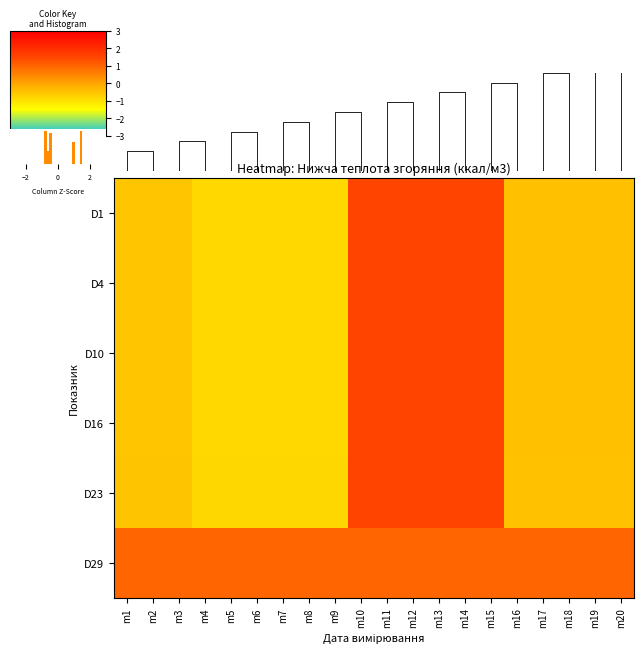

Reading left to right, list all the values displayed in this chart.

D1: m1=-0.6	m2=-0.6	m3=-0.6	m4=-0.9	m5=-0.9	m6=-0.9	m7=-0.9	m8=-0.9	m9=-0.9	m10=1.5	m11=1.5	m12=1.5	m13=1.5	m14=1.5	m15=1.5	m16=-0.4	m17=-0.4	m18=-0.4	m19=-0.4	m20=-0.4
D4: m1=-0.6	m2=-0.6	m3=-0.6	m4=-0.9	m5=-0.9	m6=-0.9	m7=-0.9	m8=-0.9	m9=-0.9	m10=1.5	m11=1.5	m12=1.5	m13=1.5	m14=1.5	m15=1.5	m16=-0.4	m17=-0.4	m18=-0.4	m19=-0.4	m20=-0.4
D10: m1=-0.6	m2=-0.6	m3=-0.6	m4=-0.9	m5=-0.9	m6=-0.9	m7=-0.9	m8=-0.9	m9=-0.9	m10=1.5	m11=1.5	m12=1.5	m13=1.5	m14=1.5	m15=1.5	m16=-0.4	m17=-0.4	m18=-0.4	m19=-0.4	m20=-0.4
D16: m1=-0.6	m2=-0.6	m3=-0.6	m4=-0.9	m5=-0.9	m6=-0.9	m7=-0.9	m8=-0.9	m9=-0.9	m10=1.5	m11=1.5	m12=1.5	m13=1.5	m14=1.5	m15=1.5	m16=-0.4	m17=-0.4	m18=-0.4	m19=-0.4	m20=-0.4
D23: m1=-0.5	m2=-0.5	m3=-0.5	m4=-0.8	m5=-0.8	m6=-0.8	m7=-0.8	m8=-0.8	m9=-0.8	m10=1.5	m11=1.5	m12=1.5	m13=1.5	m14=1.5	m15=1.5	m16=-0.5	m17=-0.5	m18=-0.5	m19=-0.5	m20=-0.5
D29: m1=1.0	m2=1.0	m3=1.0	m4=1.0	m5=1.0	m6=1.0	m7=1.0	m8=1.0	m9=1.0	m10=1.0	m11=1.0	m12=1.0	m13=1.0	m14=1.0	m15=1.0	m16=1.0	m17=1.0	m18=1.0	m19=1.0	m20=1.0